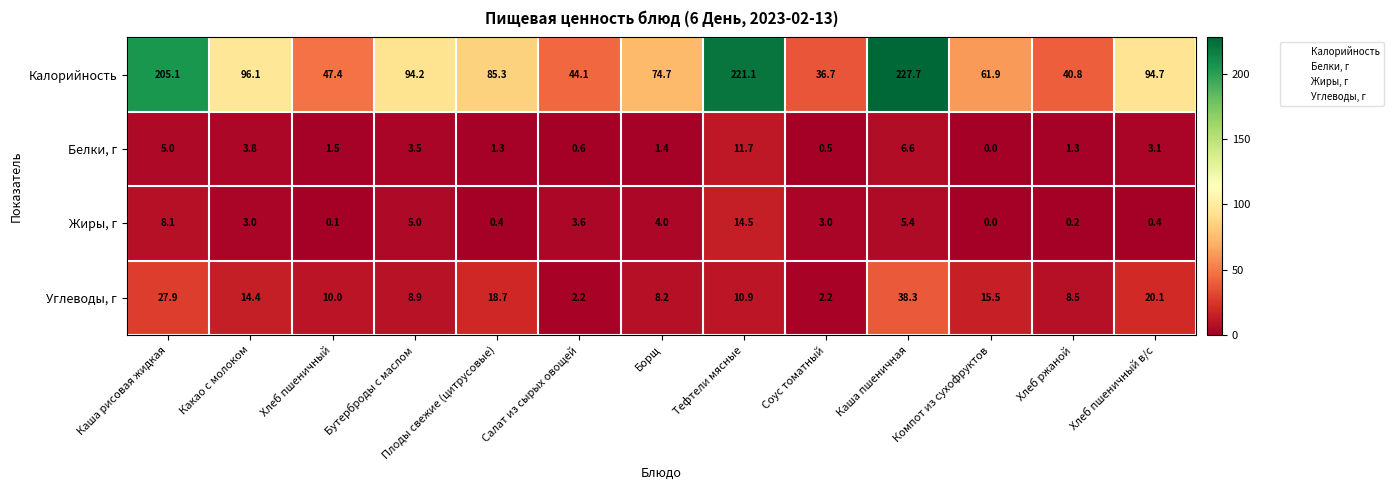

What is the spread (max minus min) of values at Каша пшеничная?

222.3